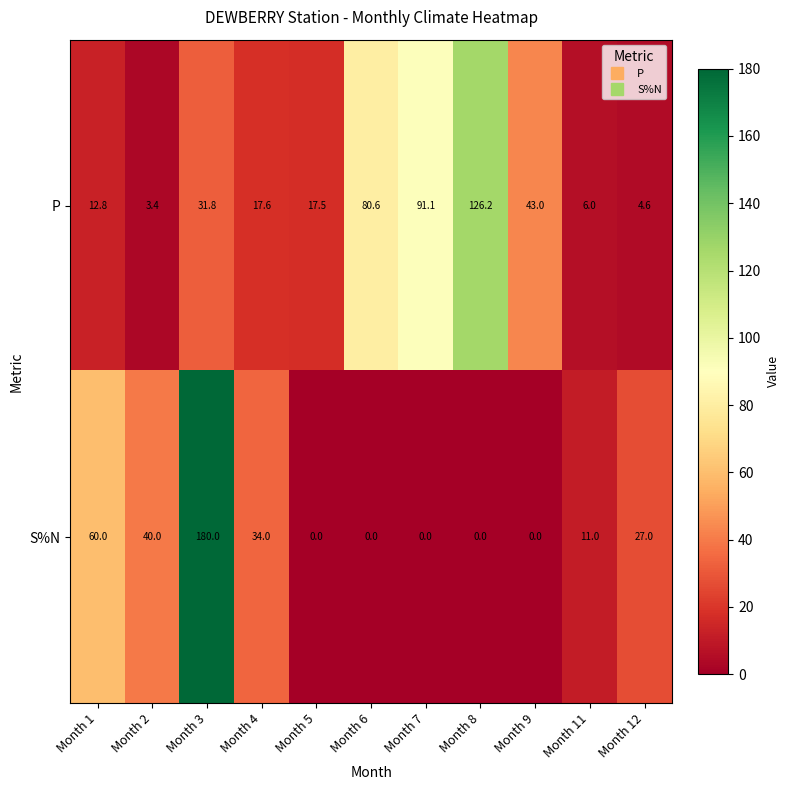

Which series changed the most between Month 3 and Month 11?

S%N